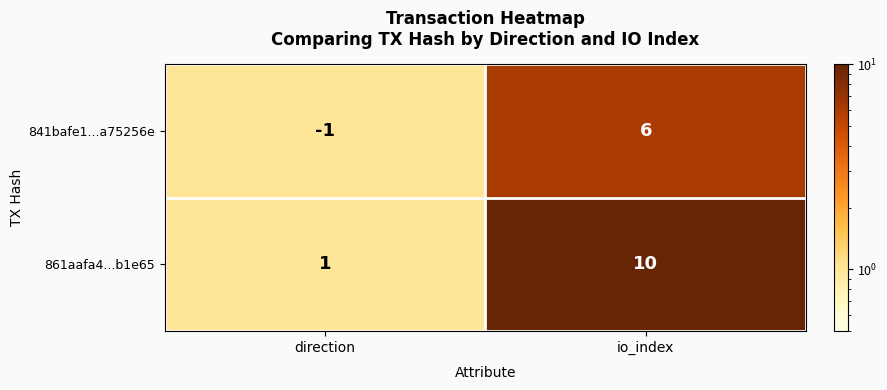

At which category does the chart reach its minimum across all series?

direction